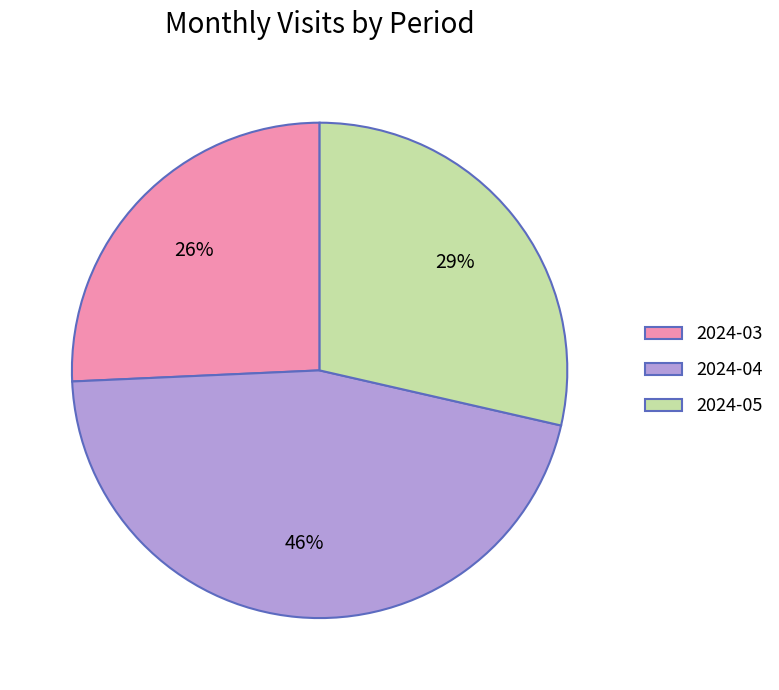

Does 2024-03 represent more than half of the total?

No